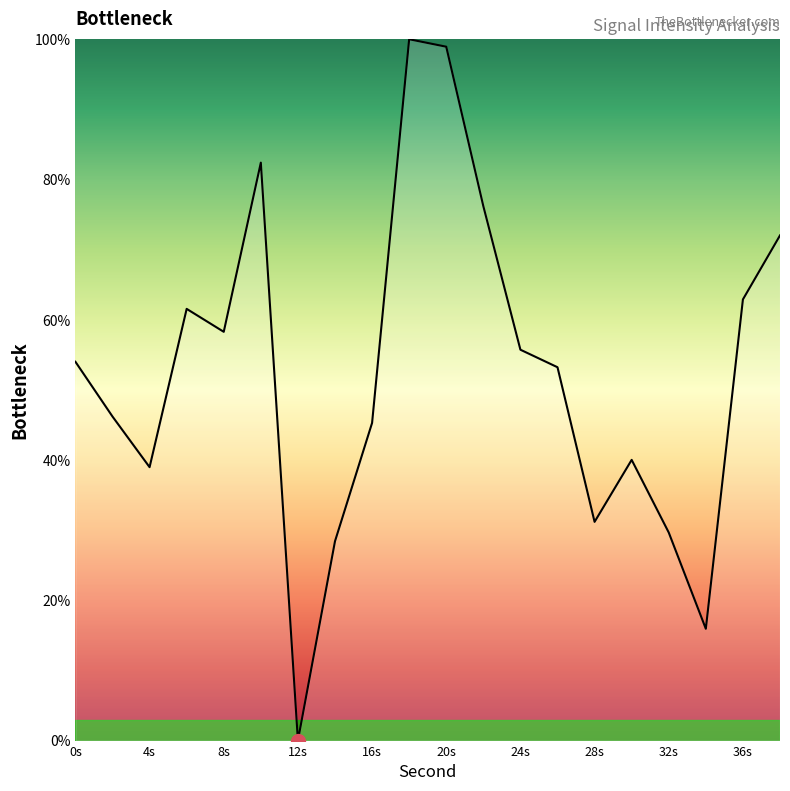

What is the maximum value shown in the chart?

100.0